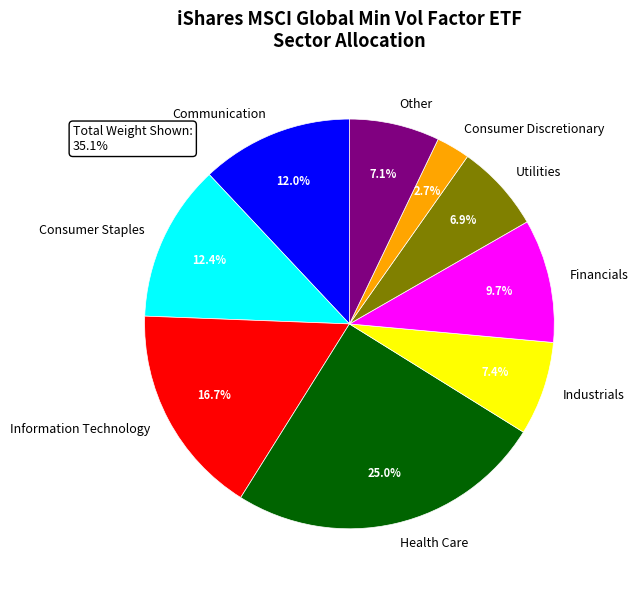

What is the largest slice in the pie chart?

Health Care